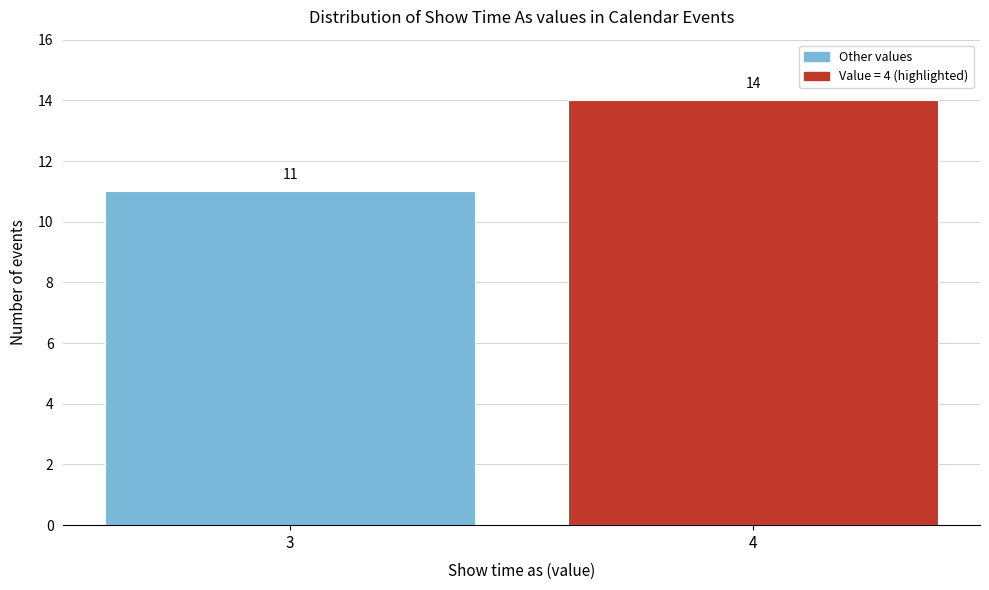

Reading left to right, what are all the values shown in this chart?

3=11	4=14